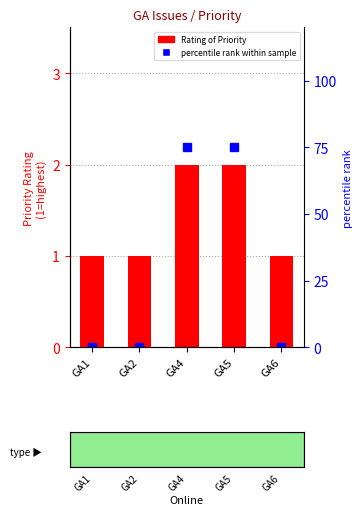

What is the total value across all series at GA4?

77